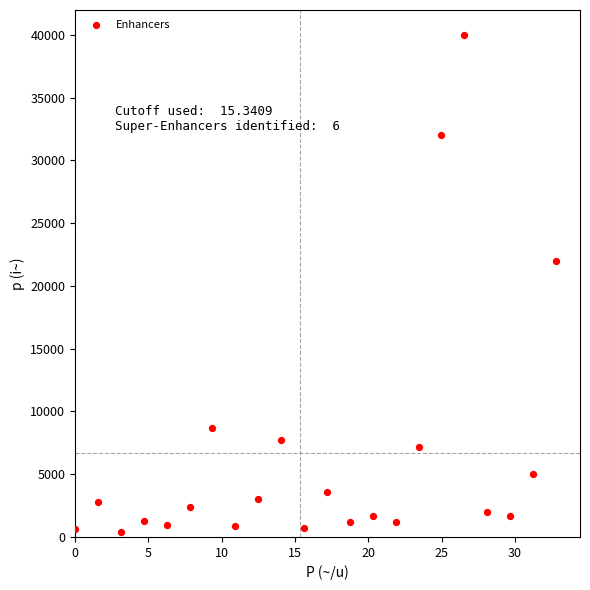

What Y value in the scatter plot is closest to 20185?

22000